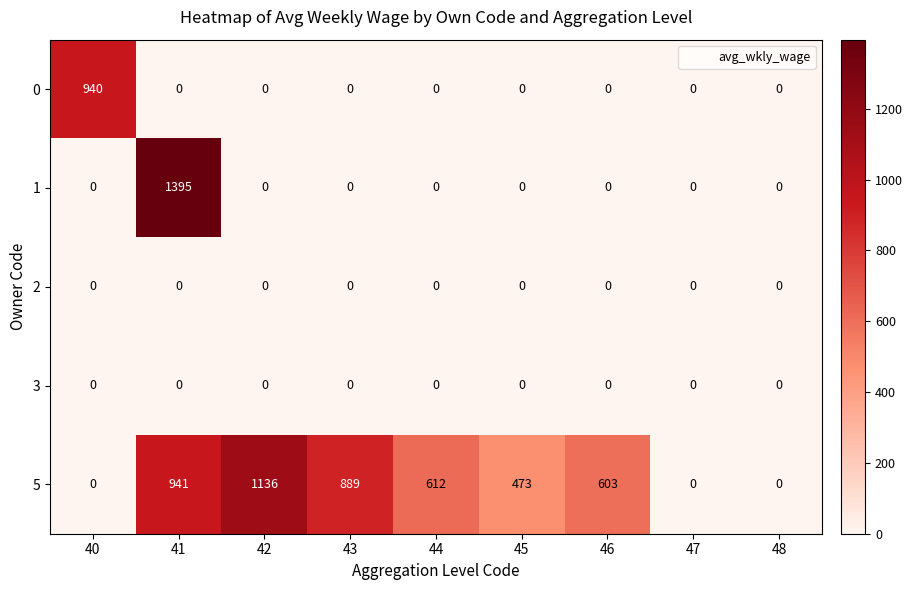

Is it true that 1 equals 0 at 44?

True